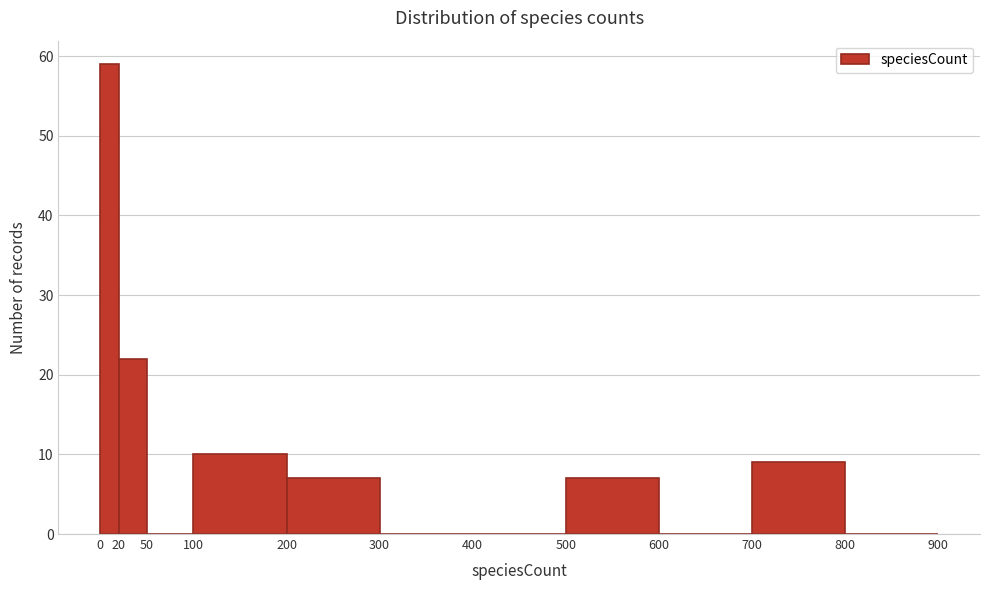

Which range on the x-axis has the tallest bar?

0 to 20